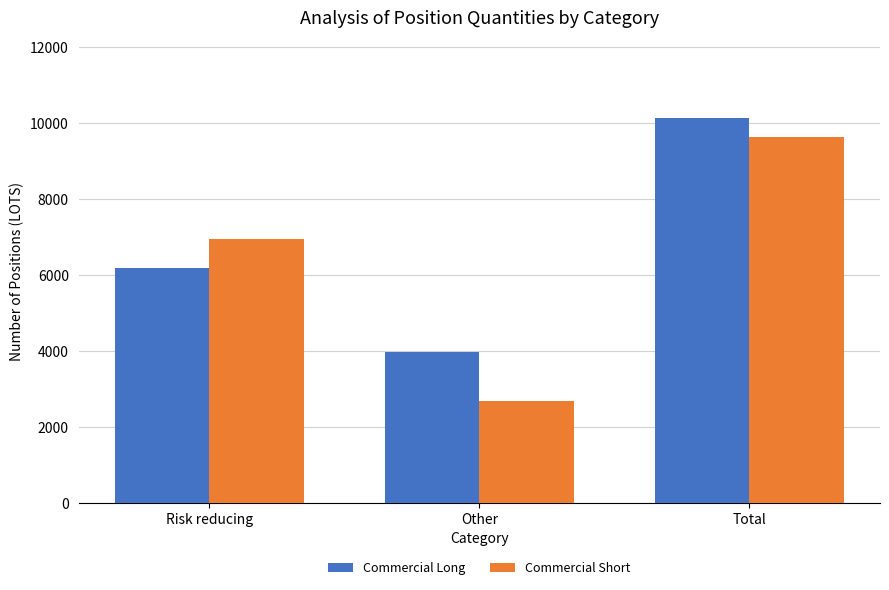

Does the chart contain any negative values?

No